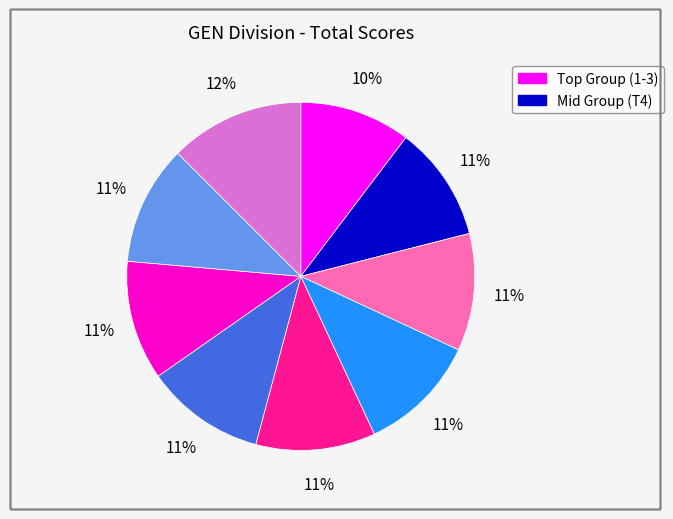

To the nearest percent, what is the difference between the largest and smallest slice percentages?

2%